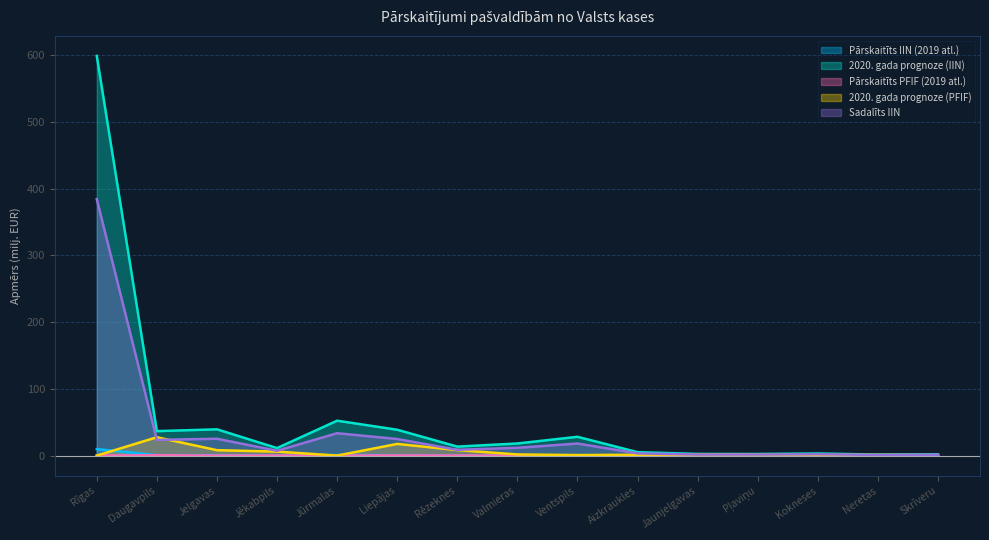

Reading right to left, extract all data points from this chart.

Pārskaitīts IIN (2019 atl.): Skrīveru=0.0	Neretas=0.0	Kokneses=0.0	Pļaviņu=0.0	Jaunjelgavas=0.0	Aizkraukles=0.1	Ventspils=0.5	Valmieras=0.3	Rēzeknes=0.2	Liepājas=0.7	Jūrmalas=0.9	Jēkabpils=0.2	Jelgavas=0.7	Daugavpils=0.7	Rīgas=9.8
2020. gada prognoze (IIN): Skrīveru=1.3	Neretas=1.0	Kokneses=2.0	Pļaviņu=1.6	Jaunjelgavas=1.6	Aizkraukles=3.3	Ventspils=18.1	Valmieras=11.7	Rēzeknes=8.7	Liepājas=24.9	Jūrmalas=33.6	Jēkabpils=7.2	Jelgavas=25.3	Daugavpils=23.5	Rīgas=384.4
Pārskaitīts PFIF (2019 atl.): Skrīveru=0.0	Neretas=0.0	Kokneses=0.0	Pļaviņu=0.0	Jaunjelgavas=0.0	Aizkraukles=0.0	Ventspils=0.0	Valmieras=0.0	Rēzeknes=0.2	Liepājas=0.3	Jūrmalas=0.0	Jēkabpils=0.1	Jelgavas=0.1	Daugavpils=0.5	Rīgas=0.0
2020. gada prognoze (PFIF): Skrīveru=0.7	Neretas=1.0	Kokneses=1.0	Pļaviņu=1.4	Jaunjelgavas=1.7	Aizkraukles=1.3	Ventspils=0.8	Valmieras=1.7	Rēzeknes=8.3	Liepājas=17.5	Jūrmalas=0.0	Jēkabpils=6.0	Jelgavas=8.1	Daugavpils=27.5	Rīgas=0.0
Sadalīts IIN: Skrīveru=2.0	Neretas=1.6	Kokneses=3.2	Pļaviņu=2.5	Jaunjelgavas=2.5	Aizkraukles=5.2	Ventspils=28.2	Valmieras=18.2	Rēzeknes=13.5	Liepājas=38.8	Jūrmalas=52.3	Jēkabpils=11.2	Jelgavas=39.4	Daugavpils=36.7	Rīgas=598.9